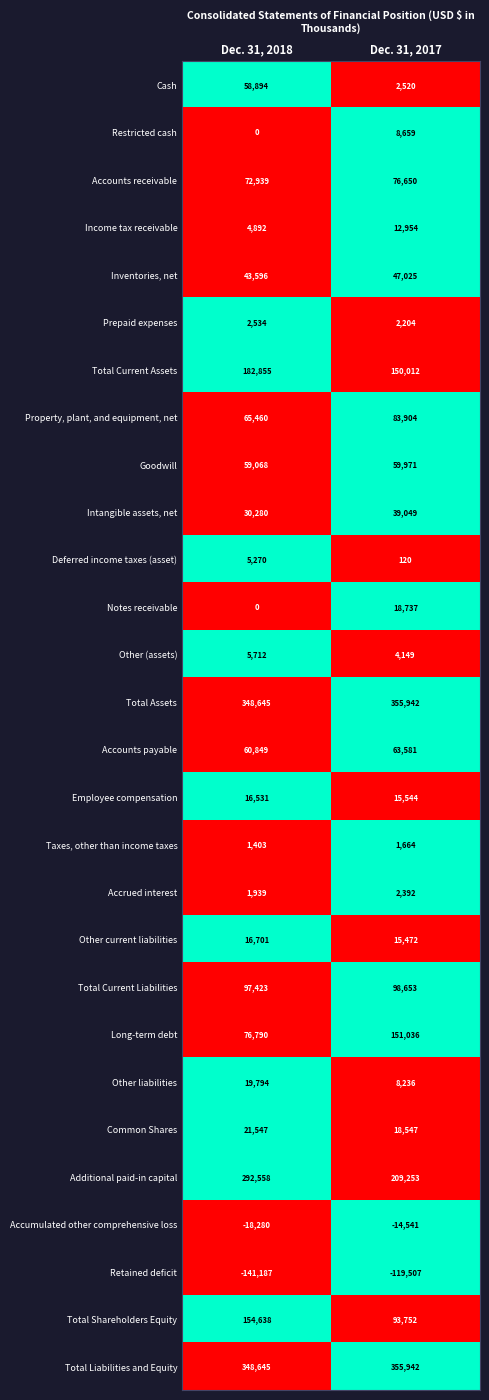

The Notes receivable series shows 18737 at Dec. 31, 2017. True or false?

True